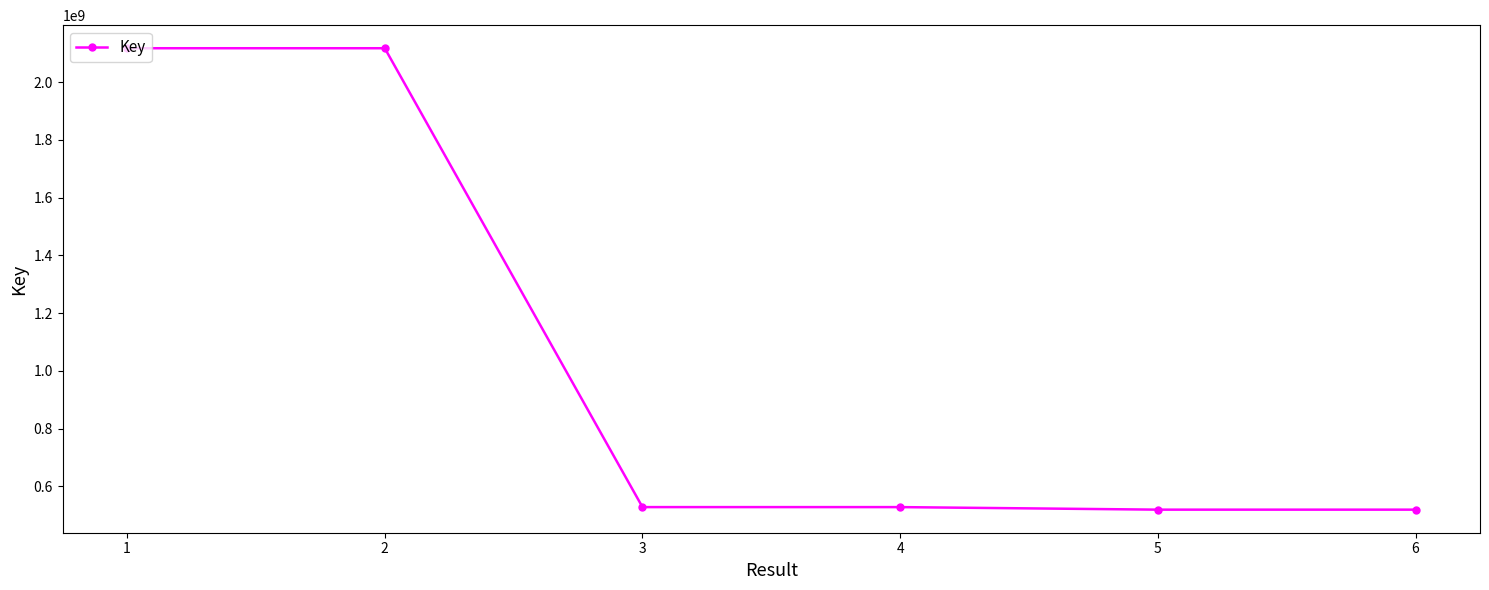

What is the value of the 6th point from the left?

519216719